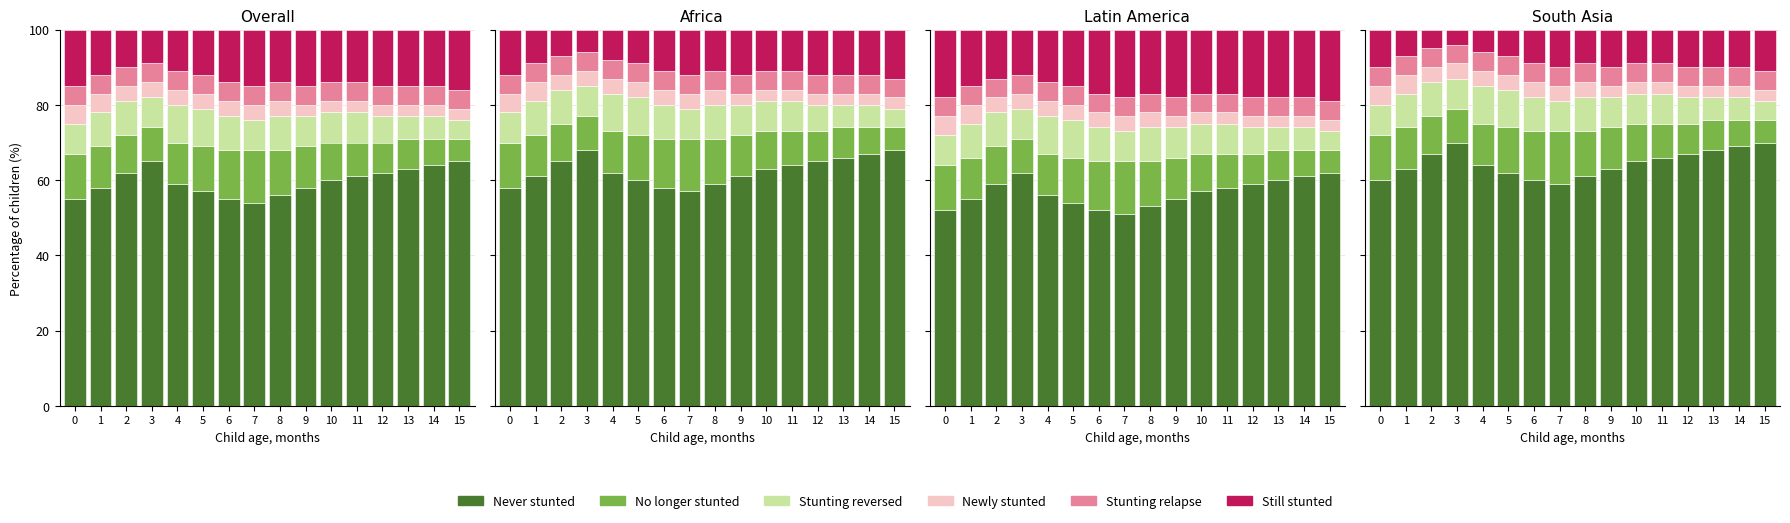

How many data points in Stunting reversed are less than 8?

4